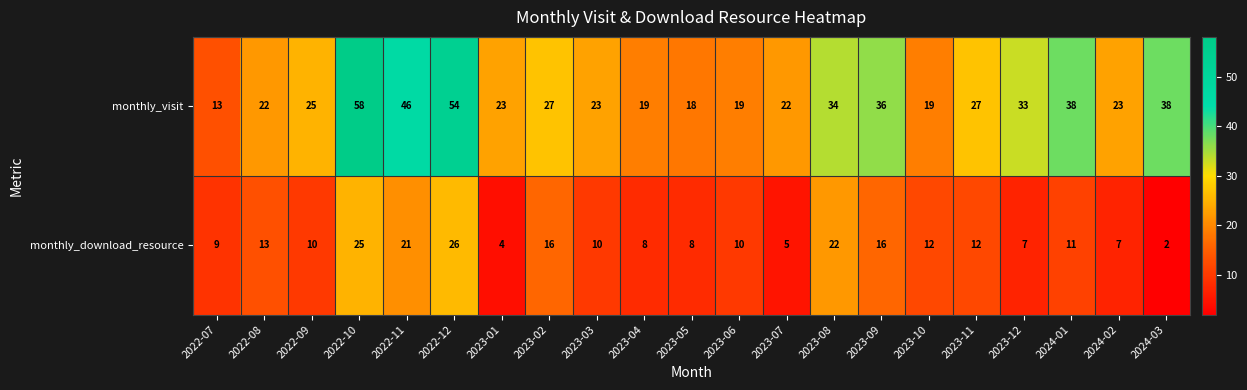

What is the greatest value displayed?

58